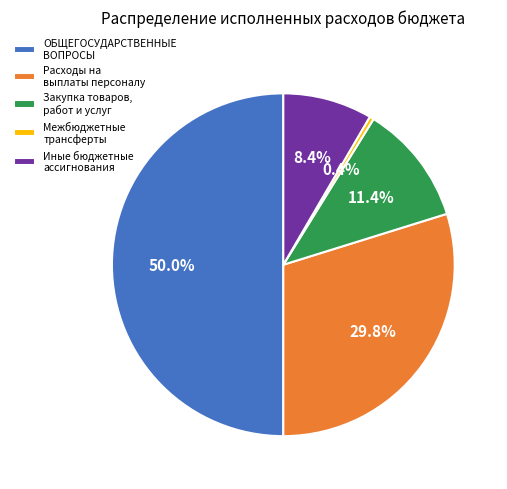

To the nearest percent, what percentage of the pie is Иные бюджетные ассигнования?

8%